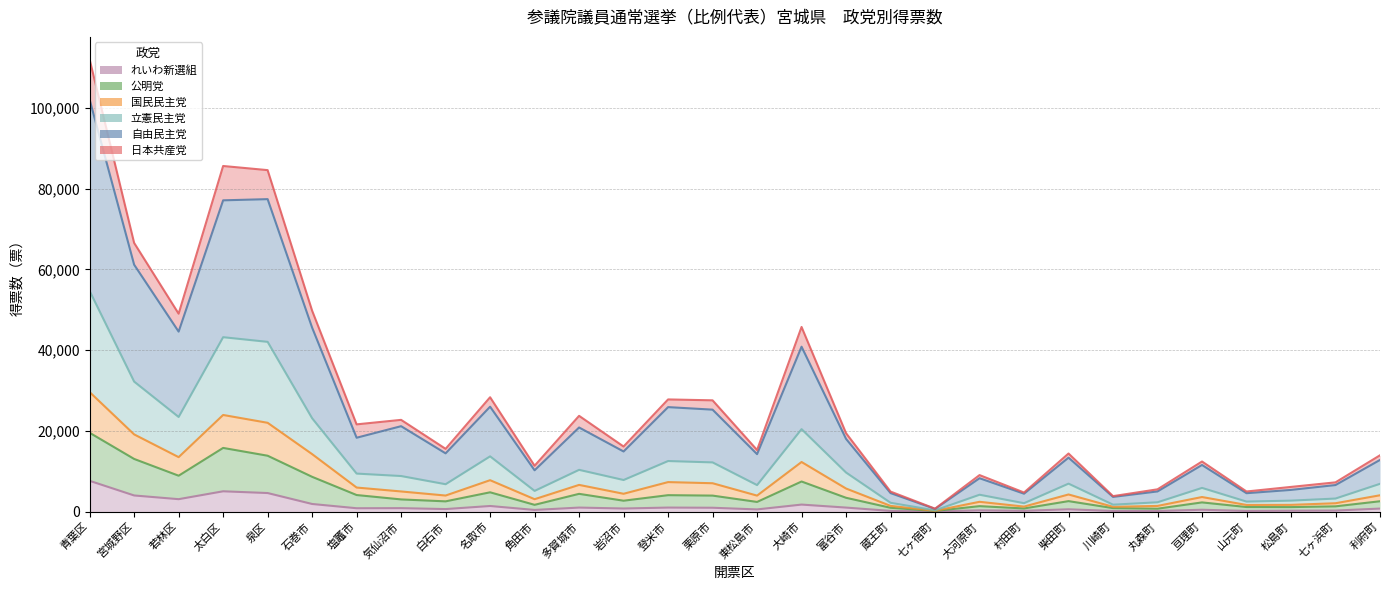

List the labels in order of れいわ新選組 value, largest first.

青葉区, 太白区, 泉区, 宮城野区, 若林区, 石巻市, 大崎市, 名取市, 登米市, 多賀城市, 富谷市, 栗原市, 気仙沼市, 塩竈市, 岩沼市, 利府町, 白石市, 柴田町, 東松島市, 亘理町, 角田市, 大河原町, 七ヶ浜町, 松島町, 村田町, 蔵王町, 山元町, 川崎町, 丸森町, 七ヶ宿町